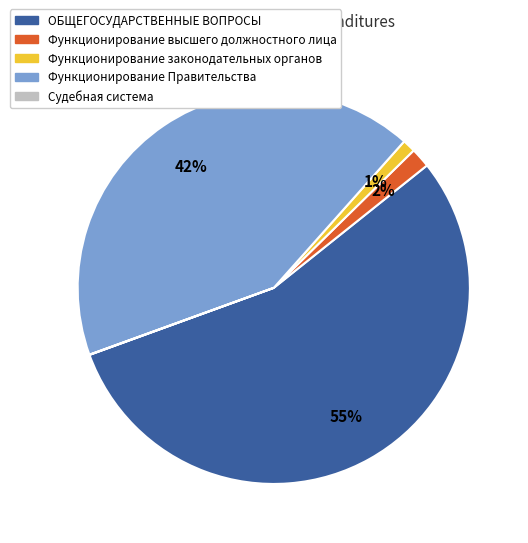

Does any single category account for the majority?

Yes